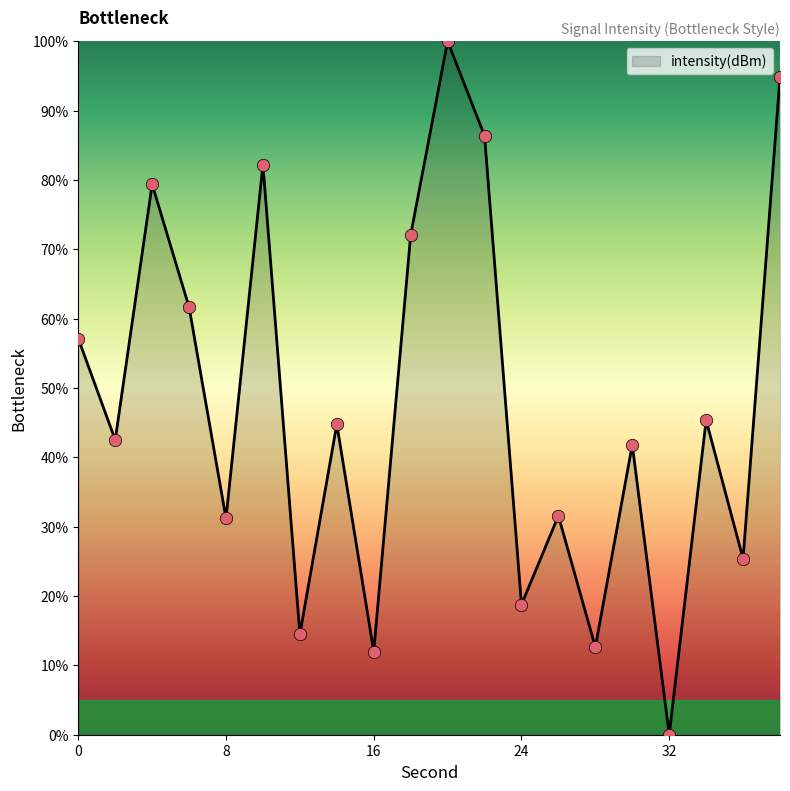

What is the difference between the maximum and minimum values?

100.0